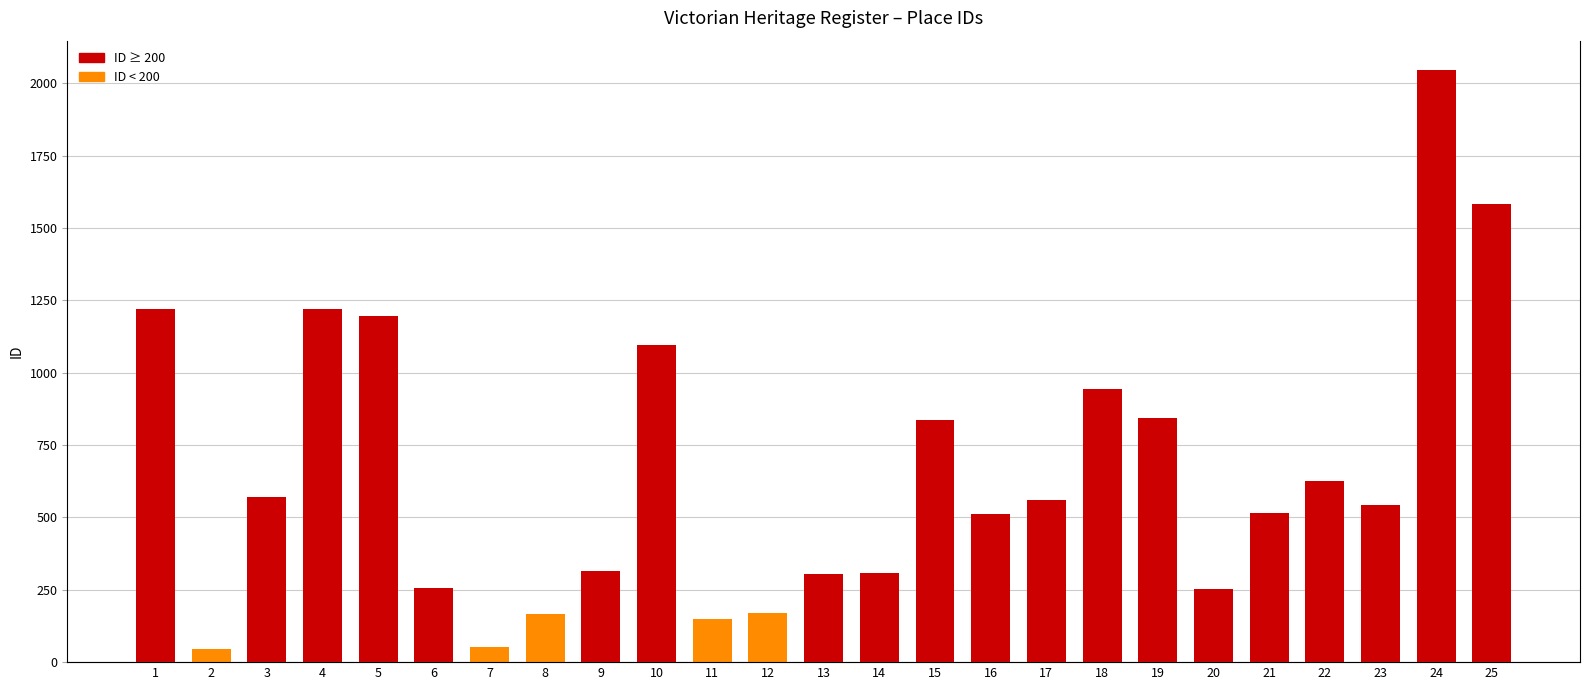

Approximately how many times larger is the value at 17 compared to 16?

1.1